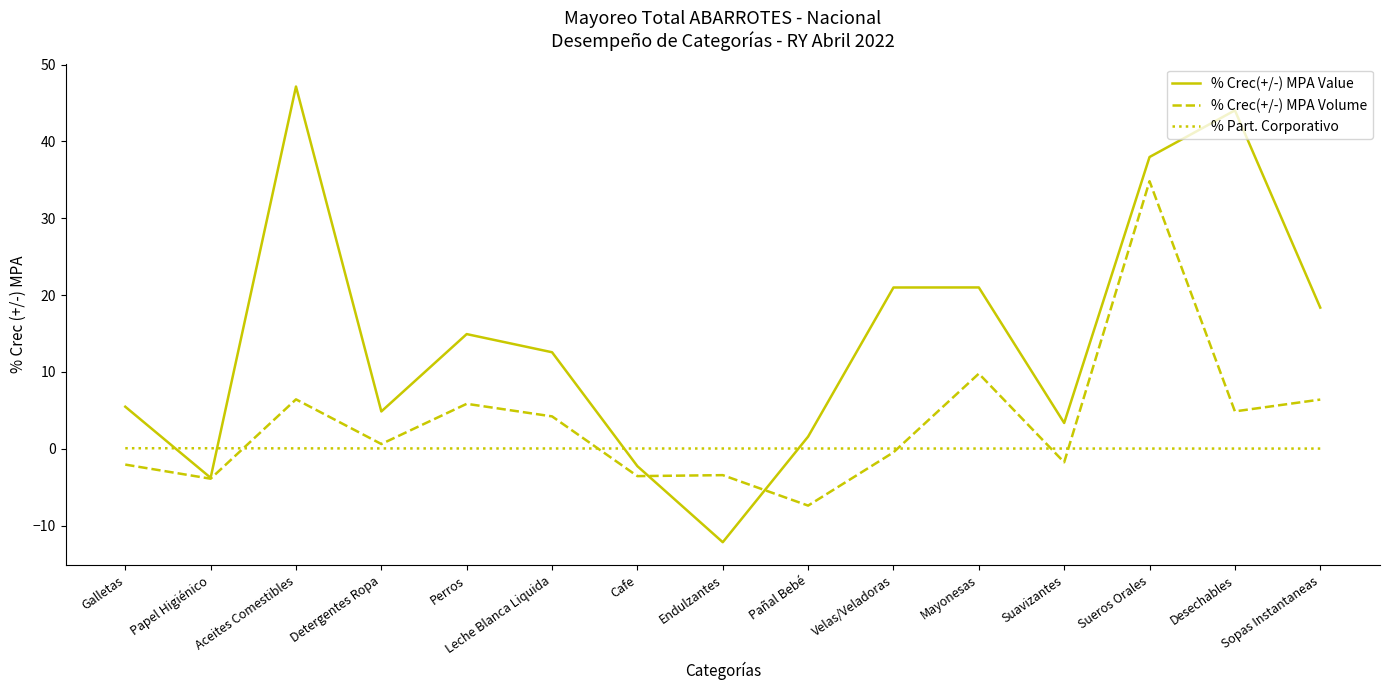

Rank the series by their maximum value, from lowest to highest.

% Part. Corporativo, % Crec(+/-) MPA Volume, % Crec(+/-) MPA Value